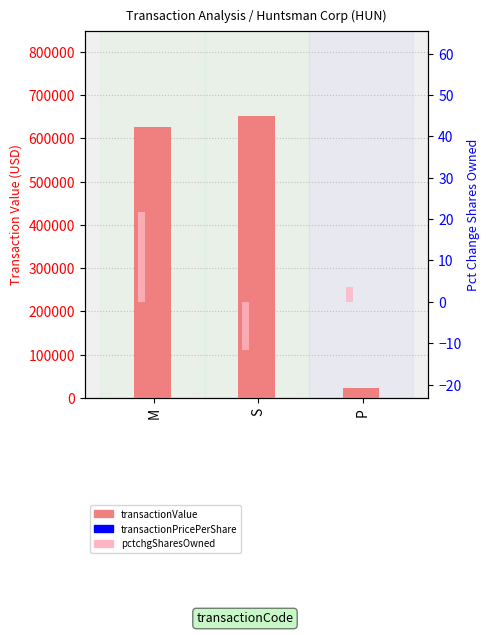

What value does the transactionValue series have at M?

626155.0